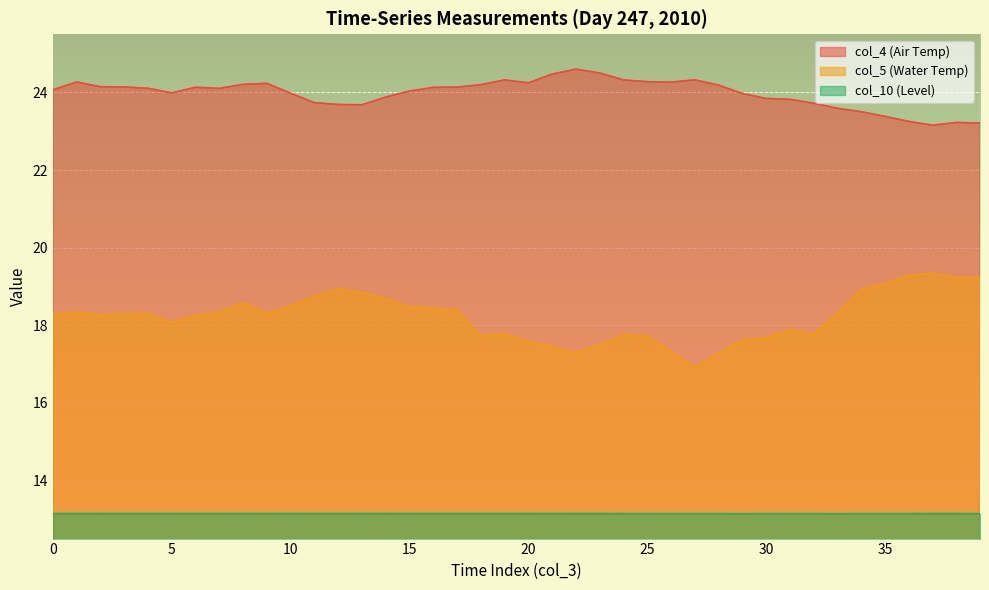

Where is col_4 (Air Temp) nearest to the value 23?

37